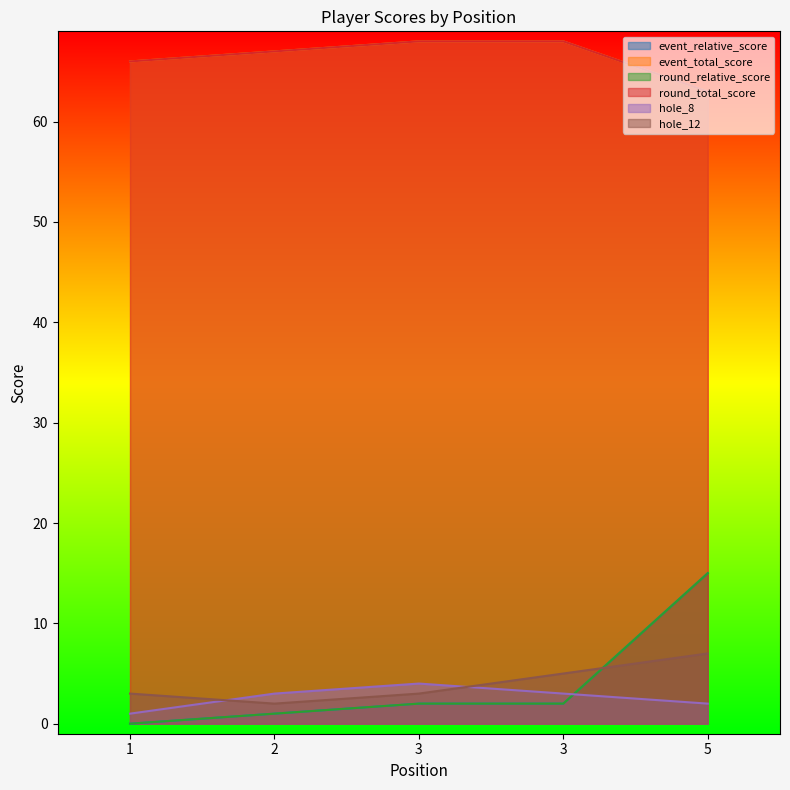

What is the maximum value for round_total_score?

68